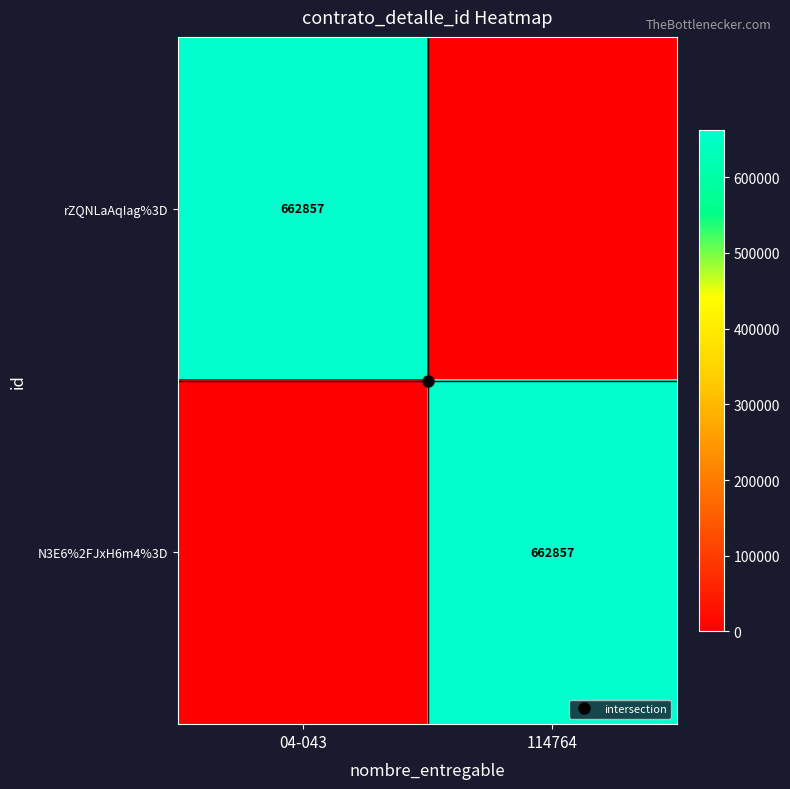

The rZQNLaAqIag%3D series shows 1083383 at 04-043. True or false?

False